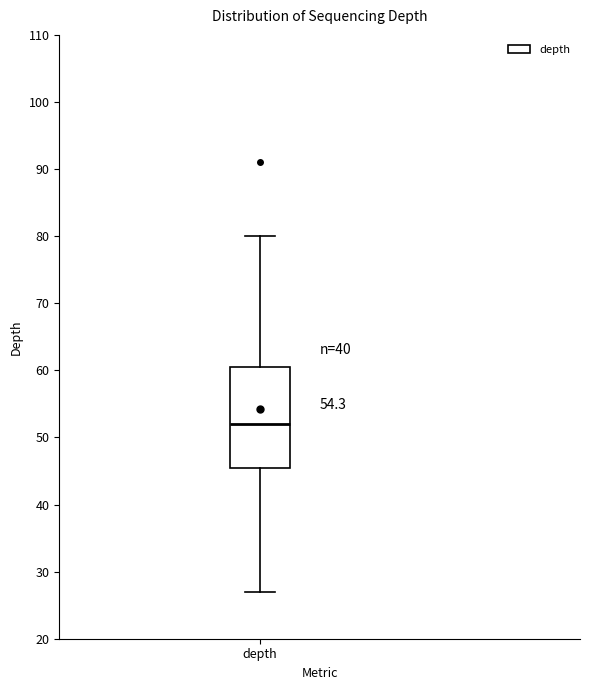

Transcribe this box plot: give where the median line is, the range the box spans, and where the two whiskers end, as read against the y-axis. The values are not printed on the chart, so give them approximately, as read against the axis.

median 52, box 46 to 61, whiskers 27 to 80